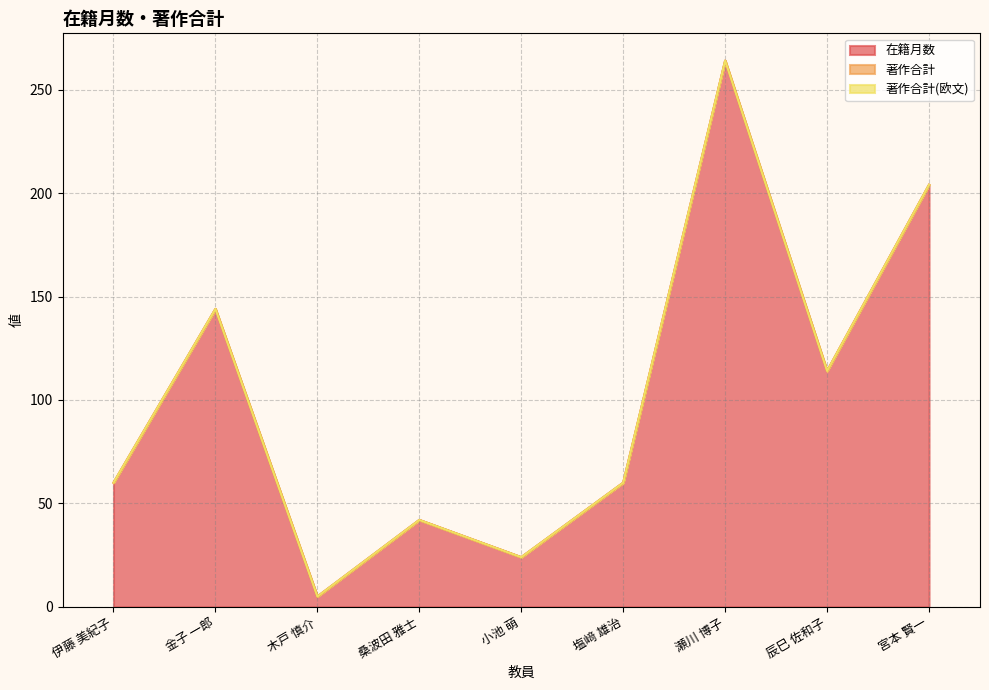

Rank the series by their maximum value, from lowest to highest.

著作合計, 著作合計(欧文), 在籍月数